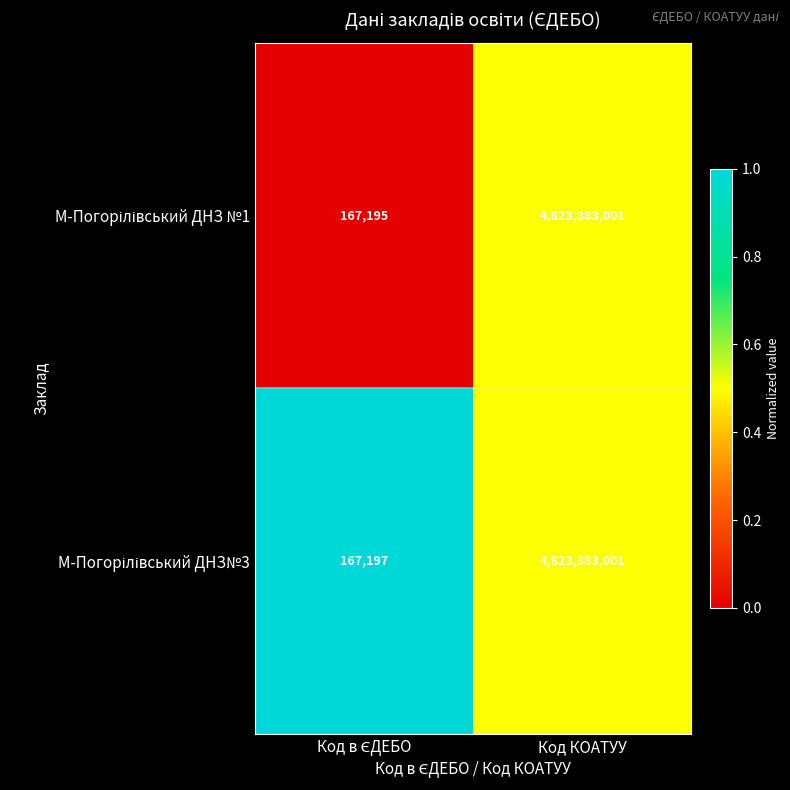

At which category is the sum across all series the highest?

Код КОАТУУ